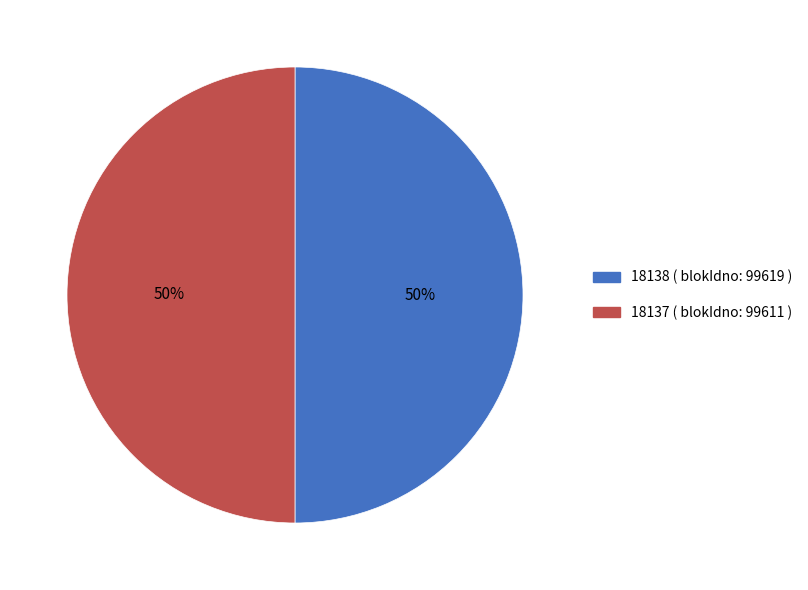

Approximately how many times larger is the value at 18137 ( blokIdno: 99611 ) compared to 18138 ( blokIdno: 99619 )?

1.0